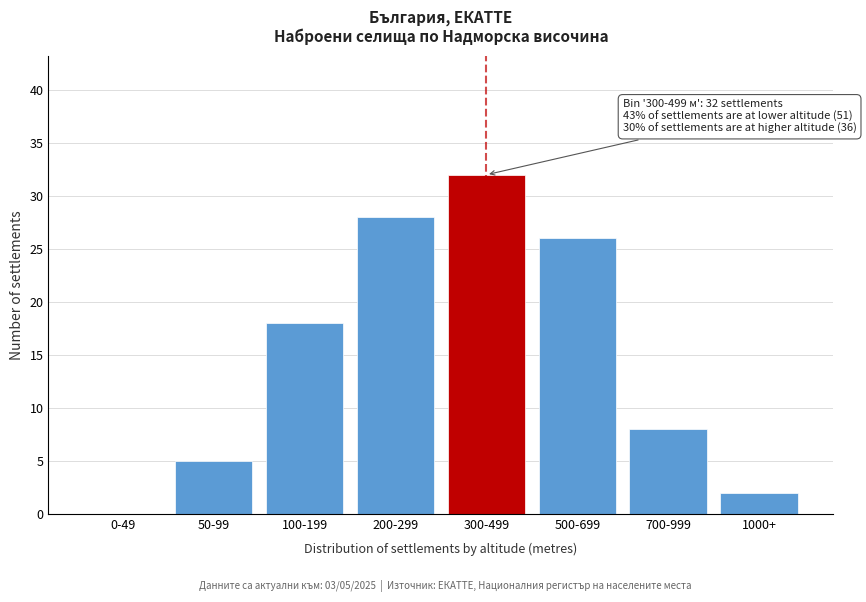

Reading right to left, transcribe all the data shown in this chart.

1000+=2	700-999=8	500-699=26	300-499=32	200-299=28	100-199=18	50-99=5	0-49=0